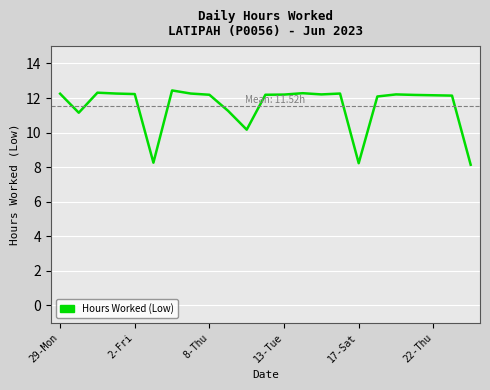

What is the difference between the maximum and minimum values?

4.3